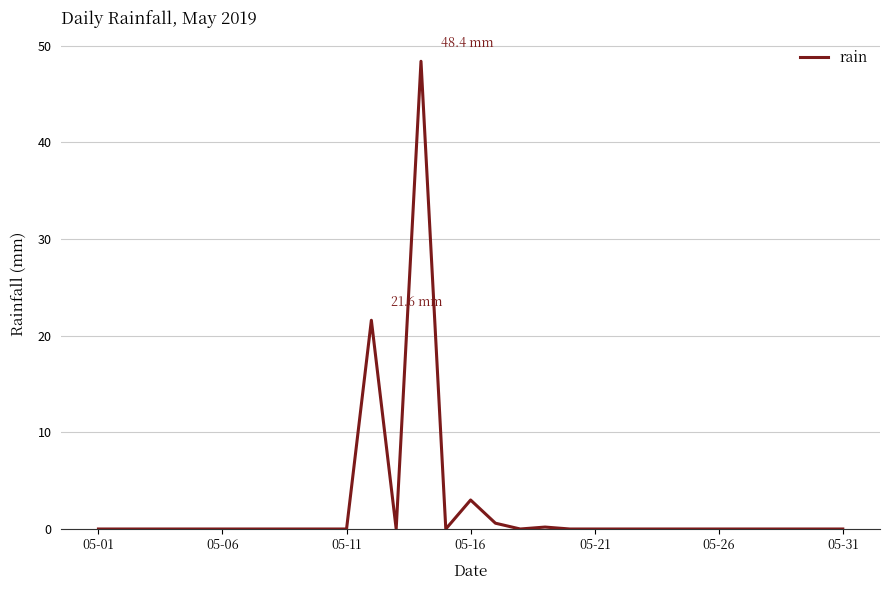

What is the maximum value shown in the chart?

48.4